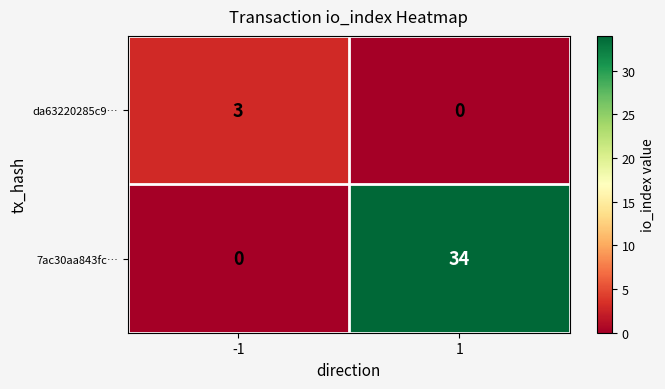

What is the sum of the da63220285c9… values at -1 and 1?

3